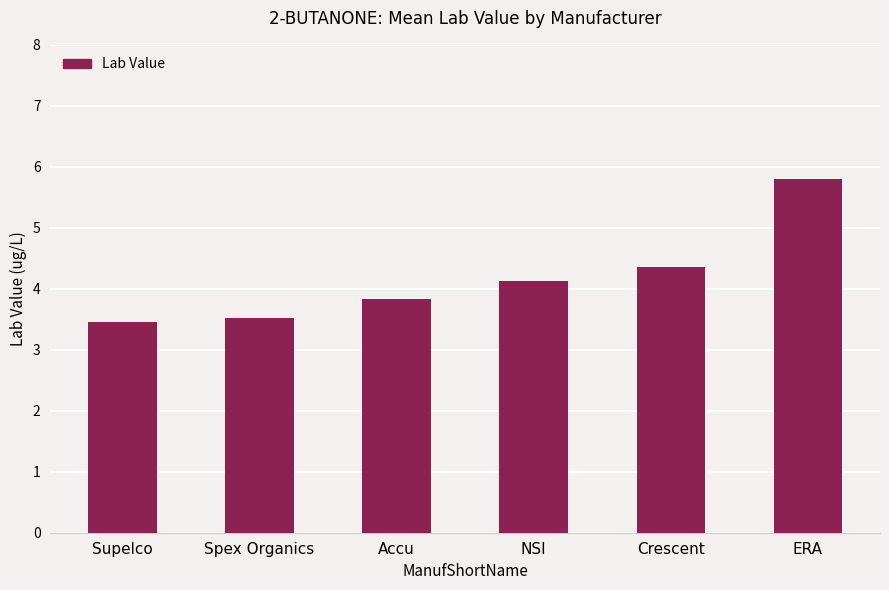

Approximately how many times larger is the value at ERA compared to Spex Organics?

1.6